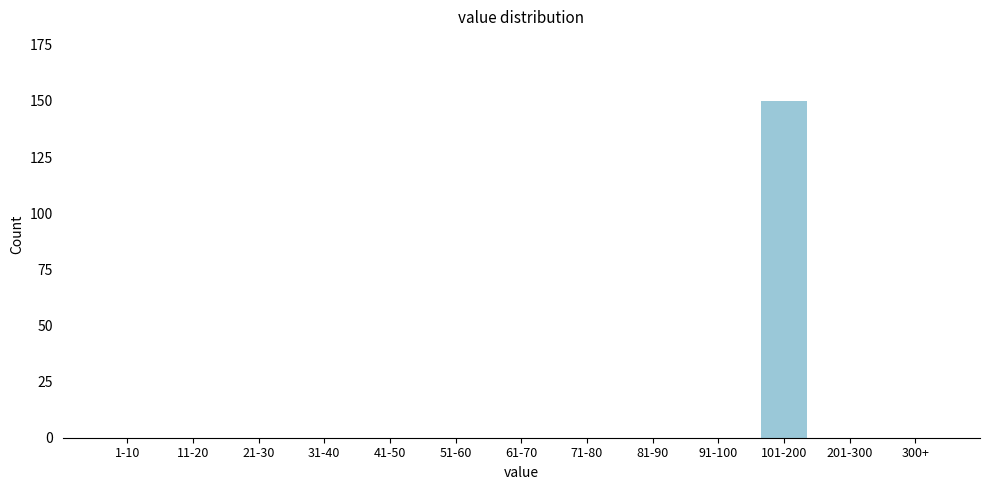

Reading left to right, list all the values displayed in this chart.

1-10=0	11-20=0	21-30=0	31-40=0	41-50=0	51-60=0	61-70=0	71-80=0	81-90=0	91-100=0	101-200=150	201-300=0	300+=0